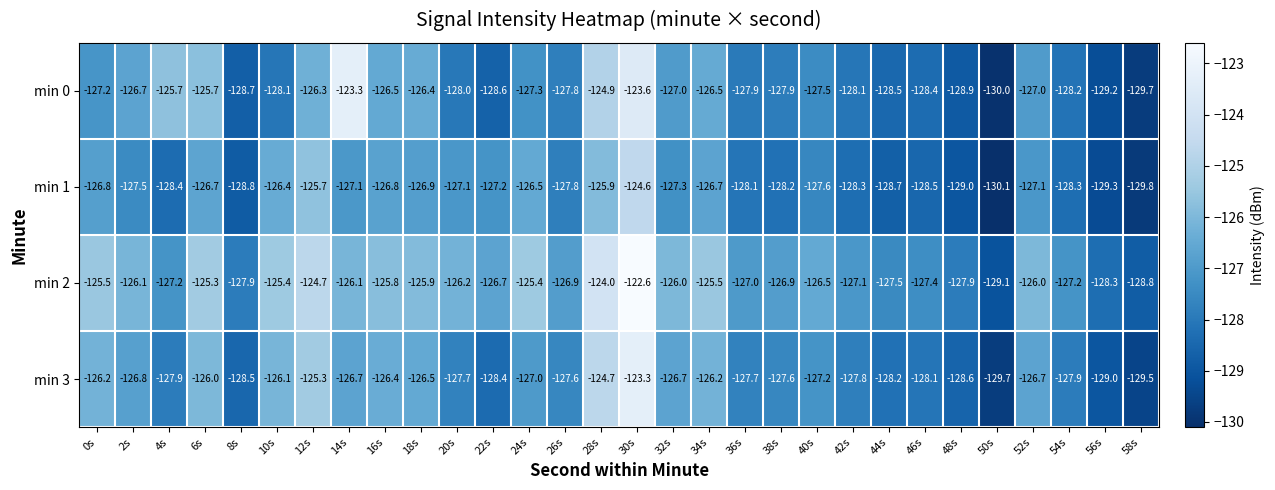

Where does the min 0 series first go above -127?

2s